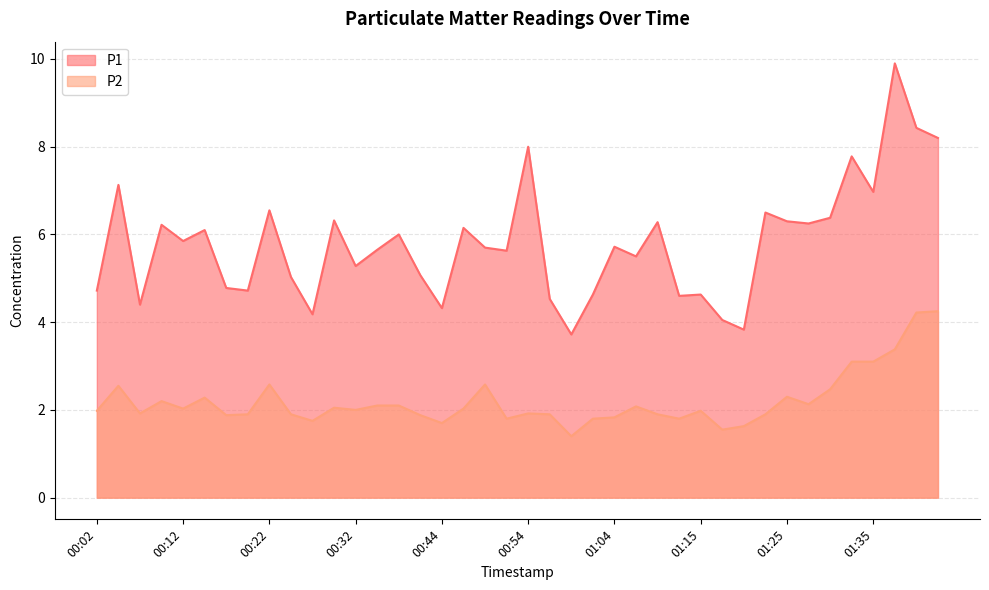

Read the P2 value at 01:04.

1.8